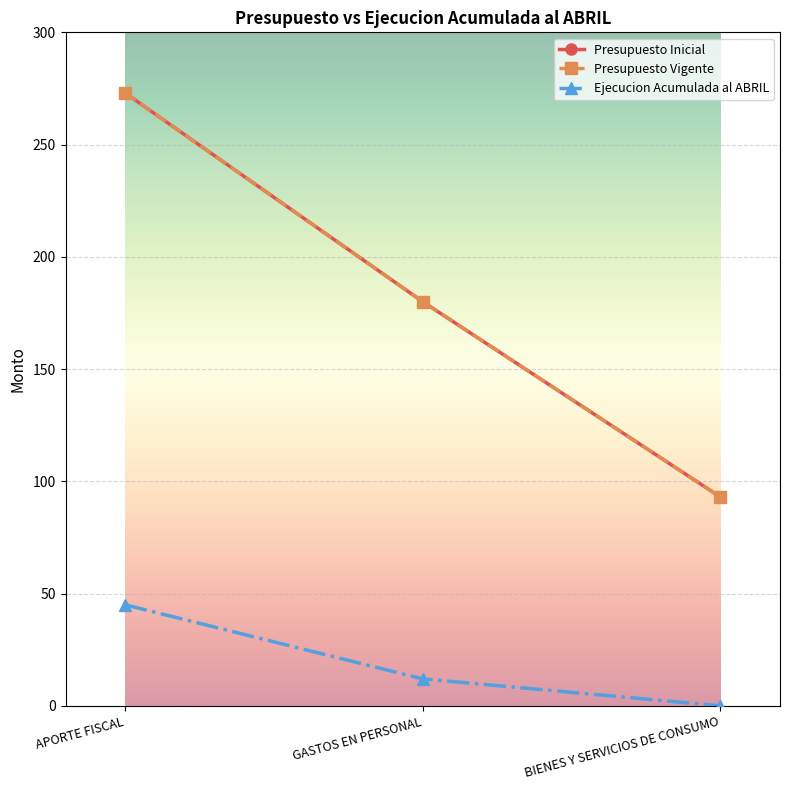

At BIENES Y SERVICIOS DE CONSUMO, list the series in order from smallest to largest.

Ejecucion Acumulada al ABRIL, Presupuesto Inicial, Presupuesto Vigente